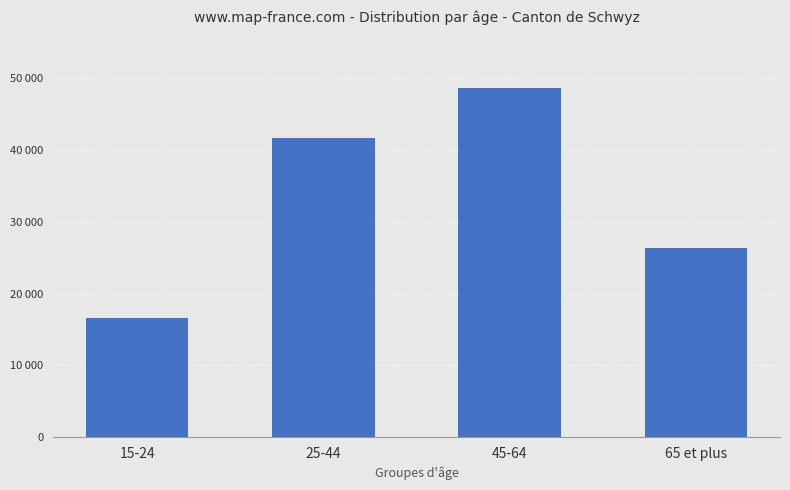

What is the sum of all values?

133326.0